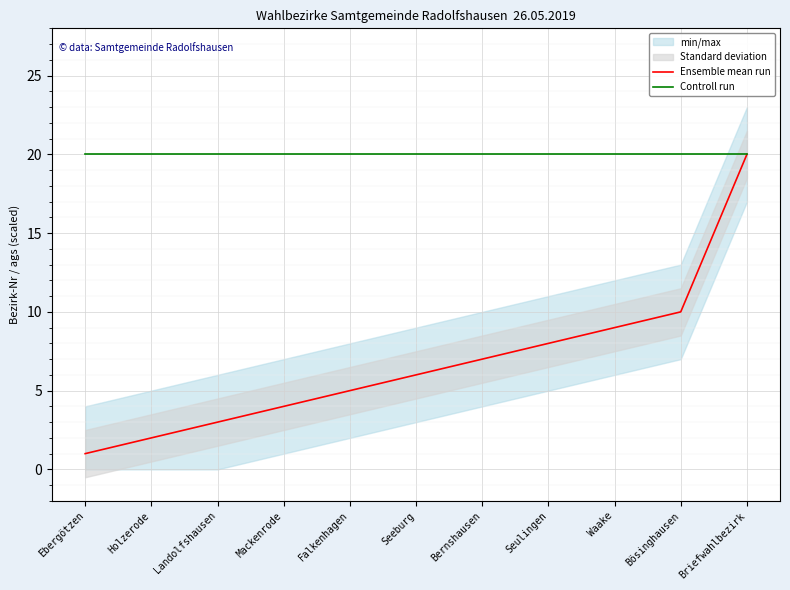

What is the smallest value displayed?

1